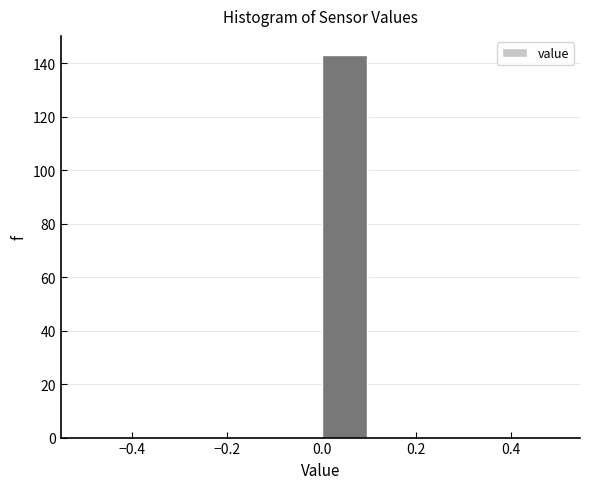

What is the height of the bar covering 0.0 to 0.1 on the x-axis? The values are not printed on the chart, so give them approximately, as read against the axis.

144